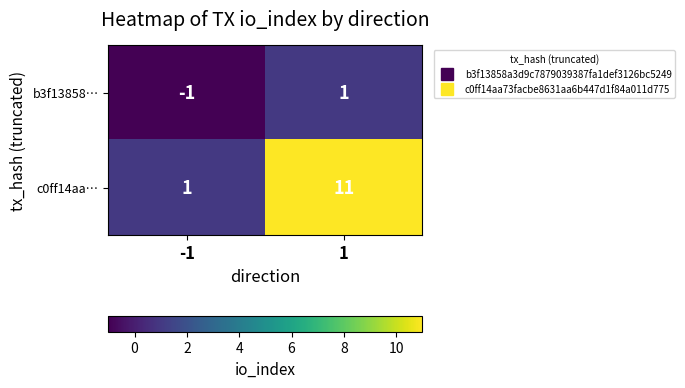

What is the spread (max minus min) of values at -1?

2